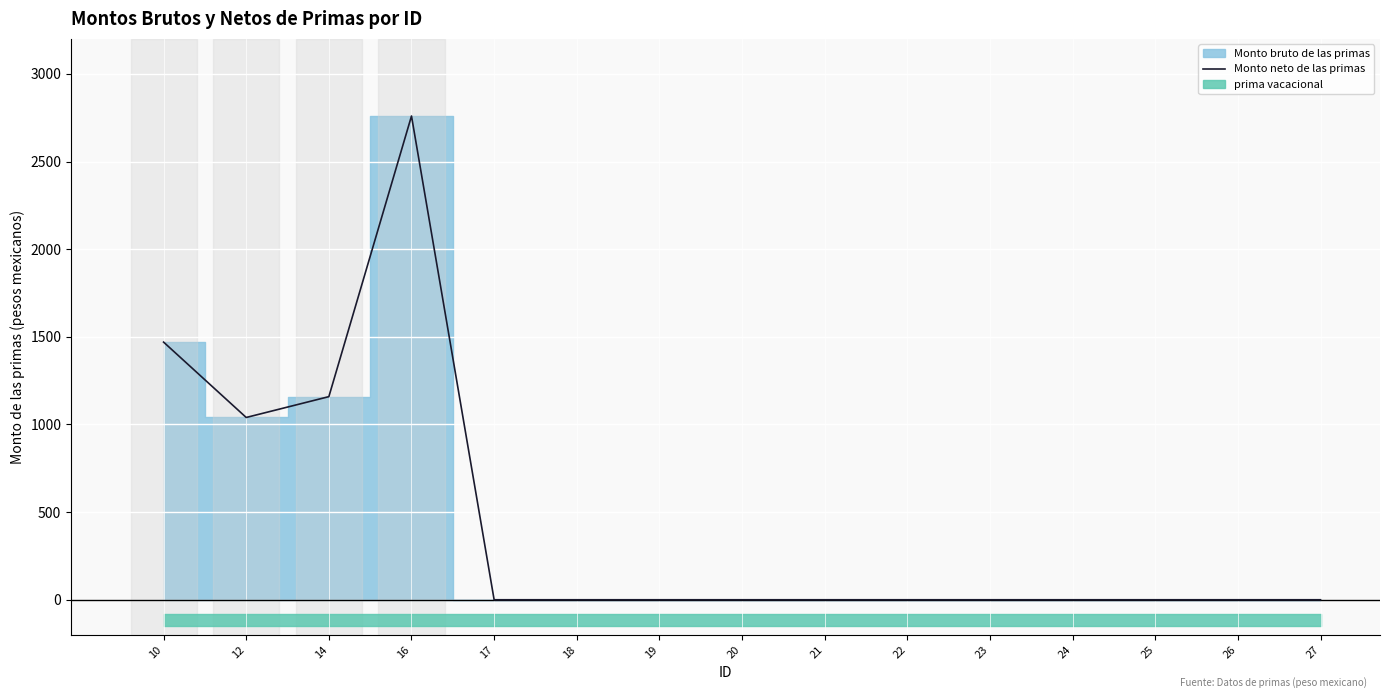

What is the highest value of the Monto neto de las primas series?

2760.0